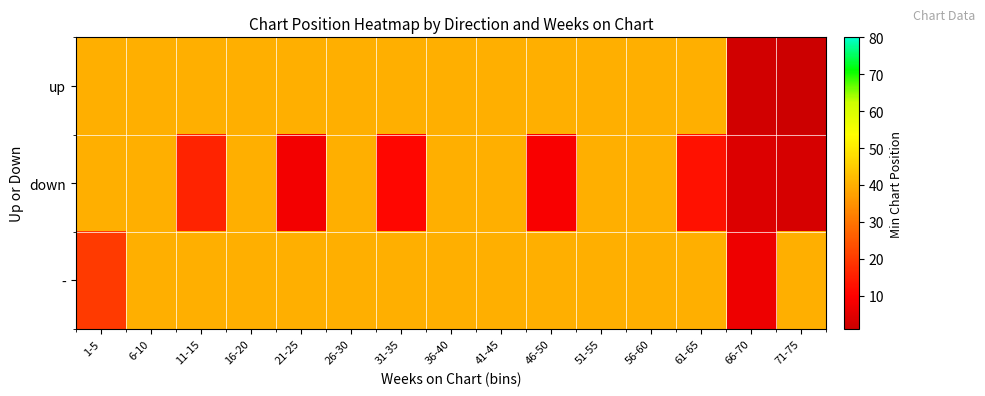

Reading left to right, transcribe all the data shown in this chart.

up: 1-5=40	6-10=40	11-15=40	16-20=40	21-25=40	26-30=40	31-35=40	36-40=40	41-45=40	46-50=40	51-55=40	56-60=40	61-65=40	66-70=2	71-75=1
down: 1-5=40	6-10=40	11-15=16	16-20=40	21-25=8	26-30=40	31-35=11	36-40=40	41-45=40	46-50=9	51-55=40	56-60=40	61-65=13	66-70=4	71-75=3
-: 1-5=20	6-10=40	11-15=40	16-20=40	21-25=40	26-30=40	31-35=40	36-40=40	41-45=40	46-50=40	51-55=40	56-60=40	61-65=40	66-70=7	71-75=40